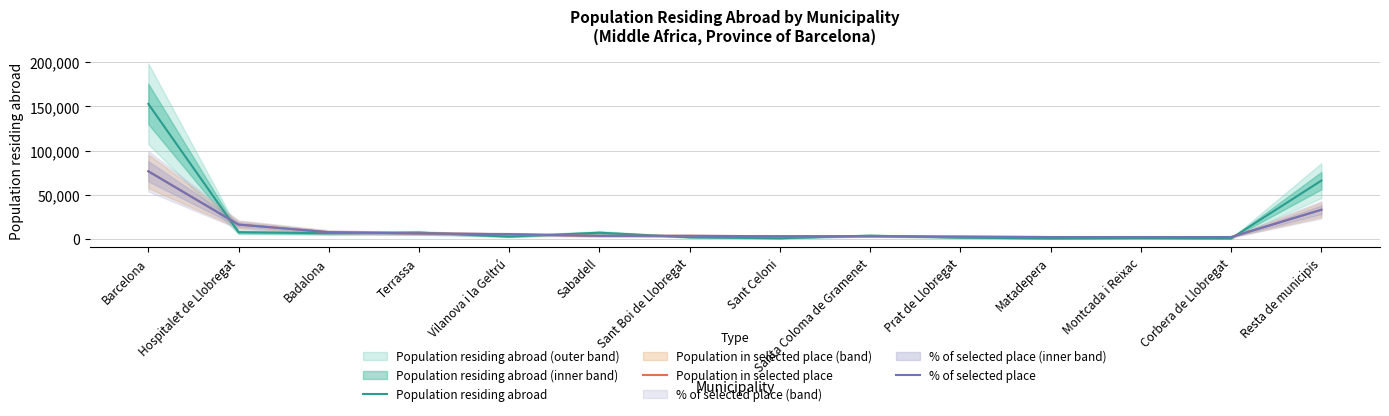

Reading left to right, extract all data points from this chart.

Population residing abroad: Barcelona=152916.0	Hospitalet de Llobregat=7295.0	Badalona=6125.0	Terrassa=6821.0	Vilanova i la Geltrú=2350.0	Sabadell=6692.0	Sant Boi de Llobregat=1535.0	Sant Celoni=453.0	Santa Coloma de Gramenet=3428.0	Prat de Llobregat=1125.0	Matadepera=244.0	Montcada i Reixac=538.0	Corbera de Llobregat=261.0	Resta de municipis=65828.0
Population in selected place: Barcelona=76458.0	Hospitalet de Llobregat=15928.8	Badalona=7281.7	Terrassa=5916.4	Vilanova i la Geltrú=5006.2	Sabadell=3185.8	Sant Boi de Llobregat=3185.8	Sant Celoni=2730.6	Santa Coloma de Gramenet=2730.6	Prat de Llobregat=2275.5	Matadepera=1820.4	Montcada i Reixac=1820.4	Corbera de Llobregat=1820.4	Resta de municipis=32767.7
% of selected place: Barcelona=76458.0	Hospitalet de Llobregat=15933.5	Badalona=7282.5	Terrassa=5914.0	Vilanova i la Geltrú=5001.6	Sabadell=3193.2	Sant Boi de Llobregat=3193.2	Sant Celoni=2737.0	Santa Coloma de Gramenet=2737.0	Prat de Llobregat=2280.9	Matadepera=1824.7	Montcada i Reixac=1824.7	Corbera de Llobregat=1824.7	Resta de municipis=32763.1